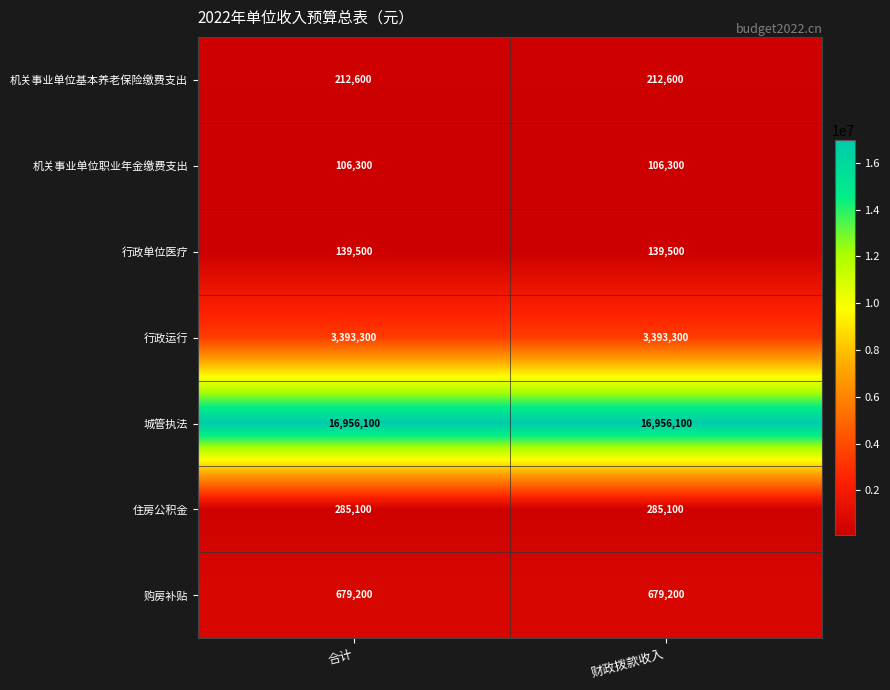

True or false: 行政运行 has a value of 3393300 at 财政拨款收入.

True